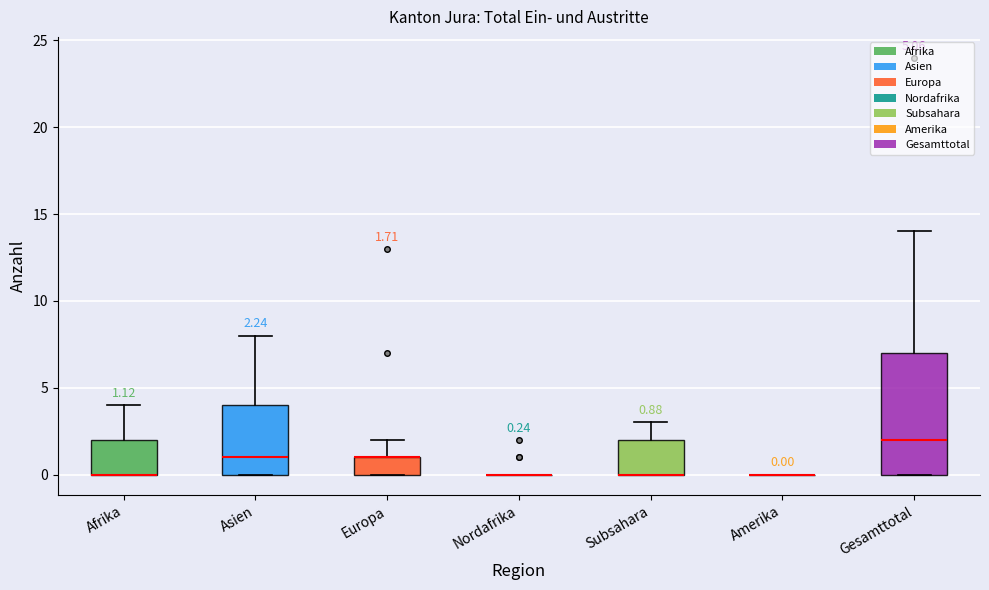

Comparing the boxes themselves (not the whiskers), which one is the tallest?

Gesamttotal